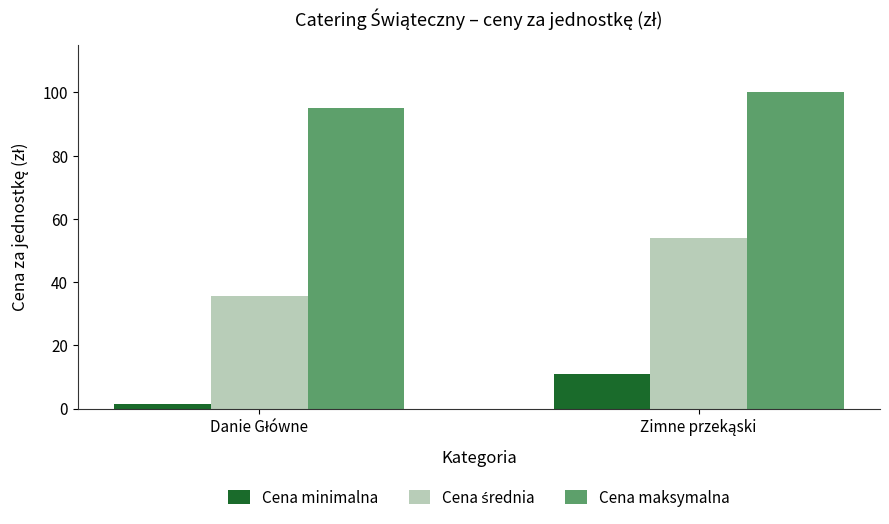

How many series are shown in this chart?

3